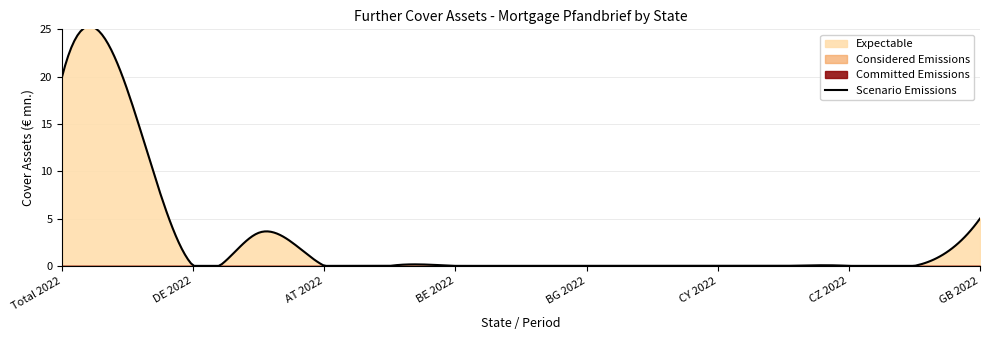

The value of Scenario Emissions at Total 2022 is 20.0. True or false?

True